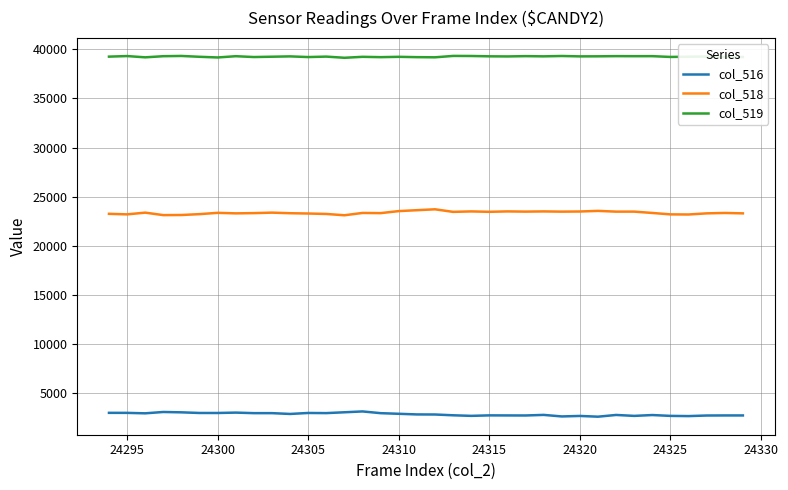

Does the chart display data point markers on the line(s)?

No